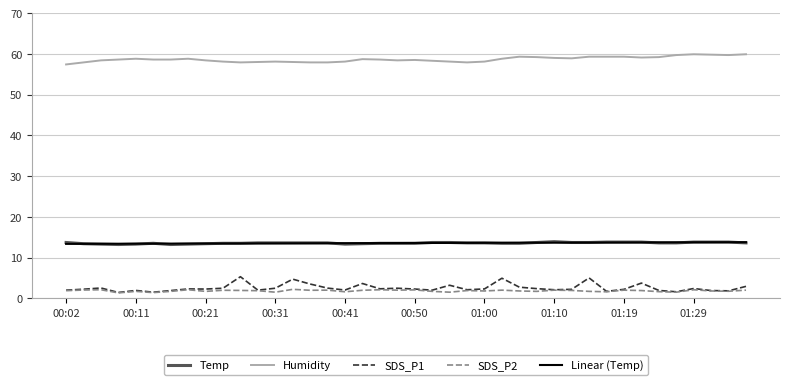

Which series has the largest total across all categories?

Humidity